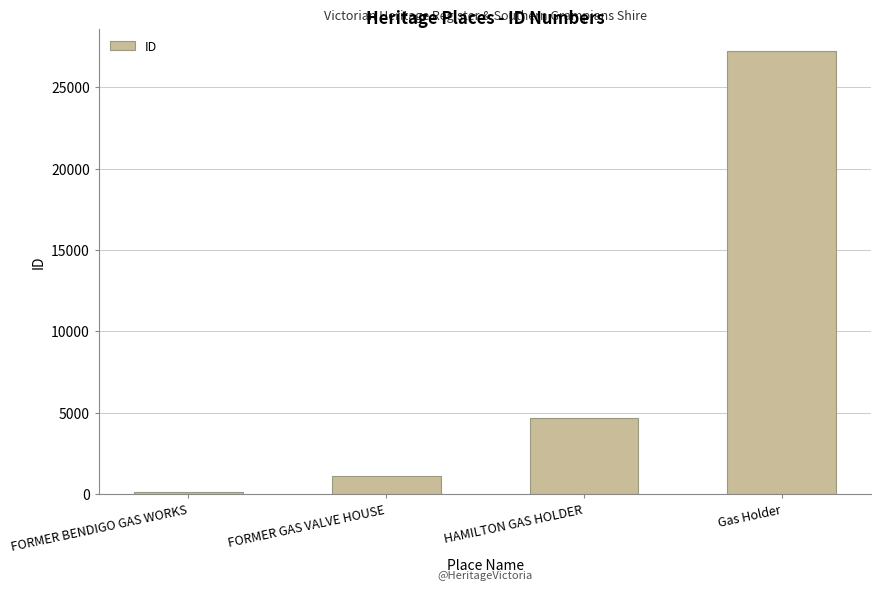

What is the label of the 1st bar from the left?

FORMER BENDIGO GAS WORKS